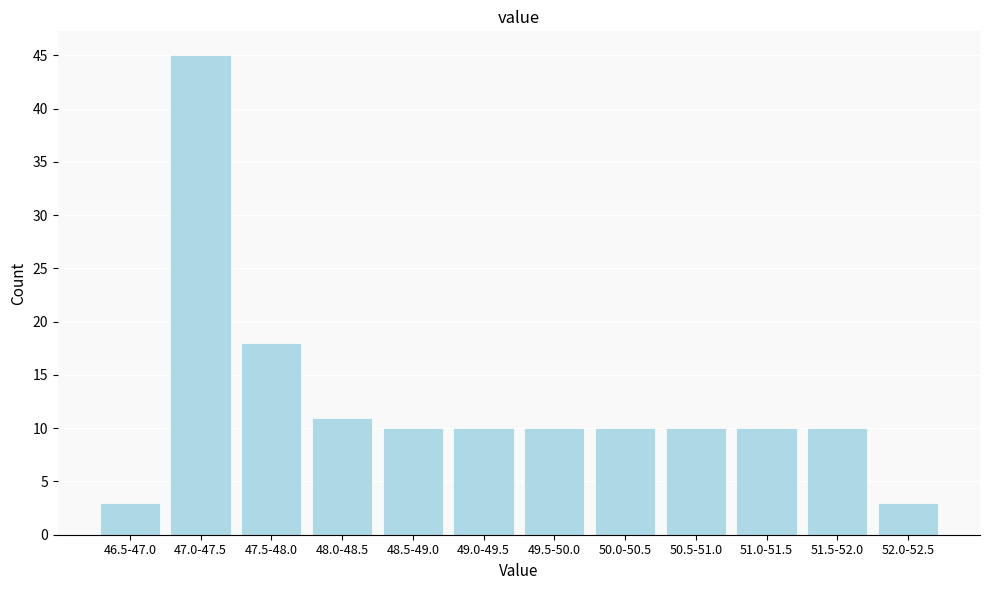

Reading right to left, transcribe all the data shown in this chart.

52.0-52.5=3	51.5-52.0=10	51.0-51.5=10	50.5-51.0=10	50.0-50.5=10	49.5-50.0=10	49.0-49.5=10	48.5-49.0=10	48.0-48.5=11	47.5-48.0=18	47.0-47.5=45	46.5-47.0=3